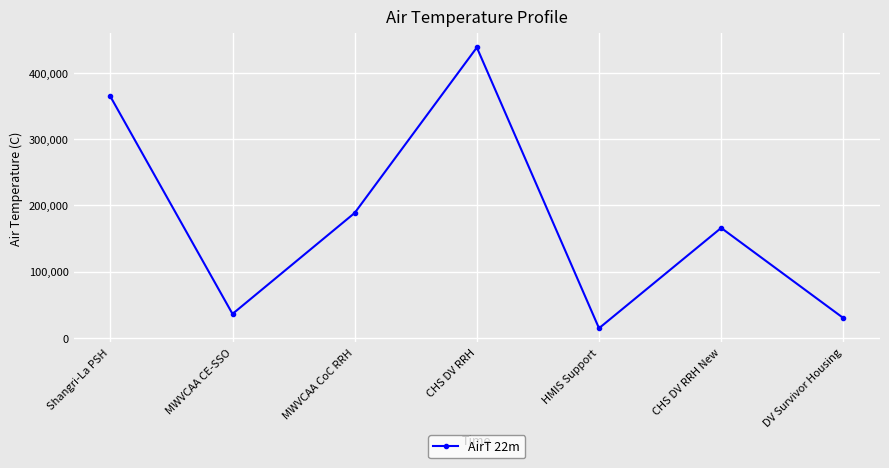

Rank the categories by value from highest to lowest.

CHS DV RRH, Shangri-La PSH, MWVCAA CoC RRH, CHS DV RRH New, MWVCAA CE-SSO, DV Survivor Housing, HMIS Support